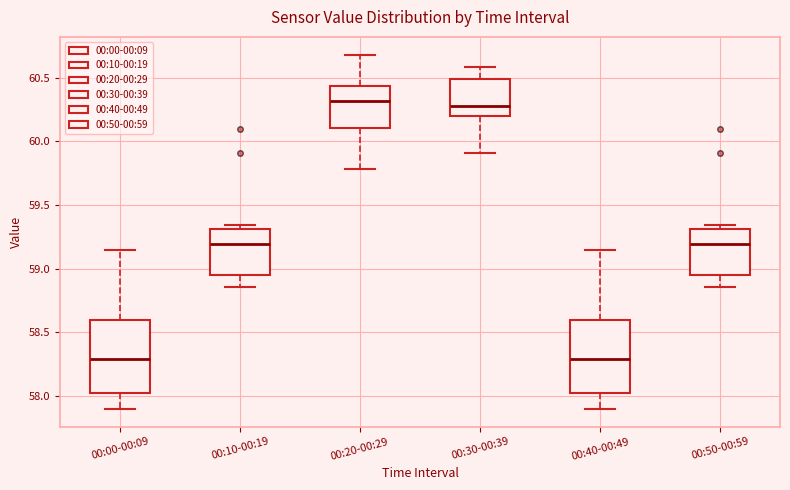

Reading left to right, transcribe this box plot: for each box, give where its median line is, the range the box spans, and where its two whiskers end, as read against the y-axis. The values are not printed on the chart, so give them approximately, as read against the axis.

00:00-00:09: median 58.30, box 58.05 to 58.60, whiskers 57.90 to 59.15
00:10-00:19: median 59.20, box 58.95 to 59.30, whiskers 58.85 to 59.35
00:20-00:29: median 60.30, box 60.10 to 60.45, whiskers 59.80 to 60.70
00:30-00:39: median 60.30, box 60.20 to 60.50, whiskers 59.90 to 60.60
00:40-00:49: median 58.30, box 58.05 to 58.60, whiskers 57.90 to 59.15
00:50-00:59: median 59.20, box 58.95 to 59.30, whiskers 58.85 to 59.35